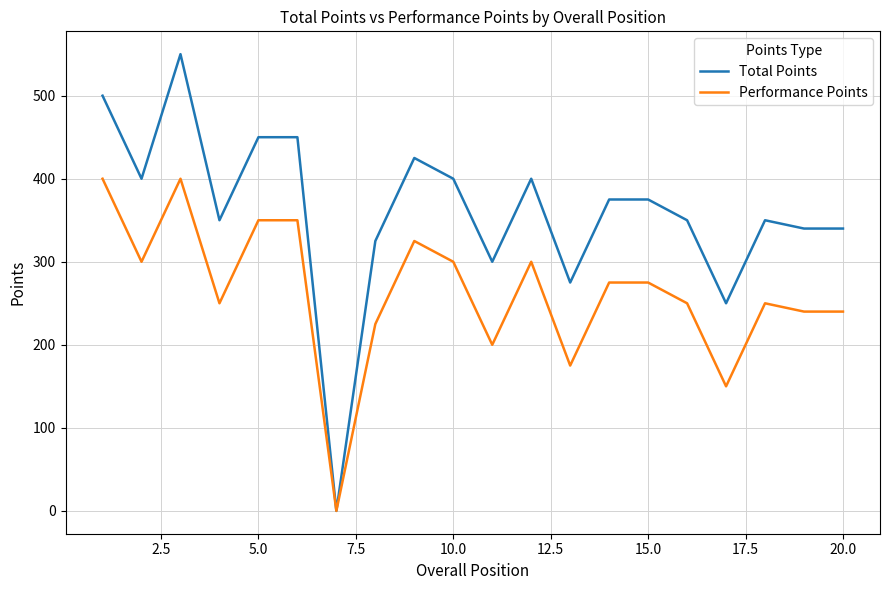

Rank the series by their average value, from lowest to highest.

Performance Points, Total Points